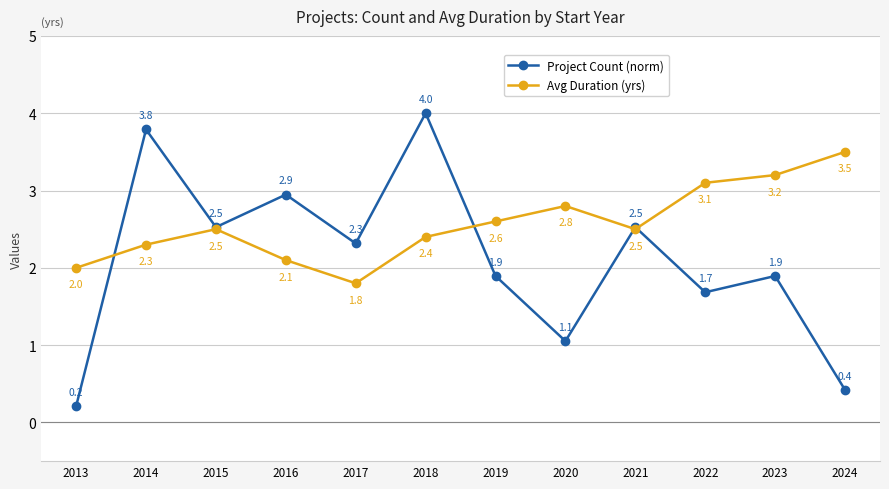

How many lines are shown in the chart?

2